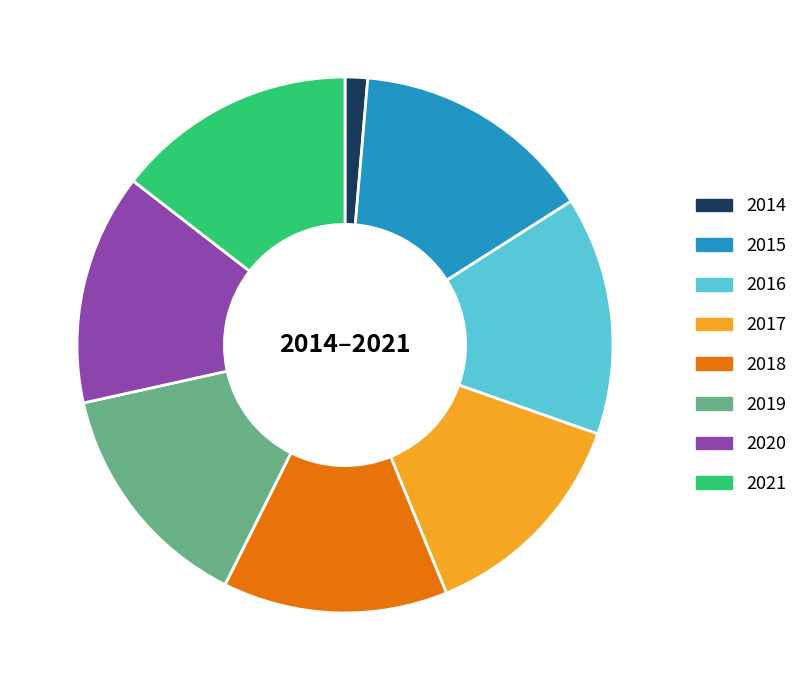

True or false: 2014 accounts for 1% of the total.

True